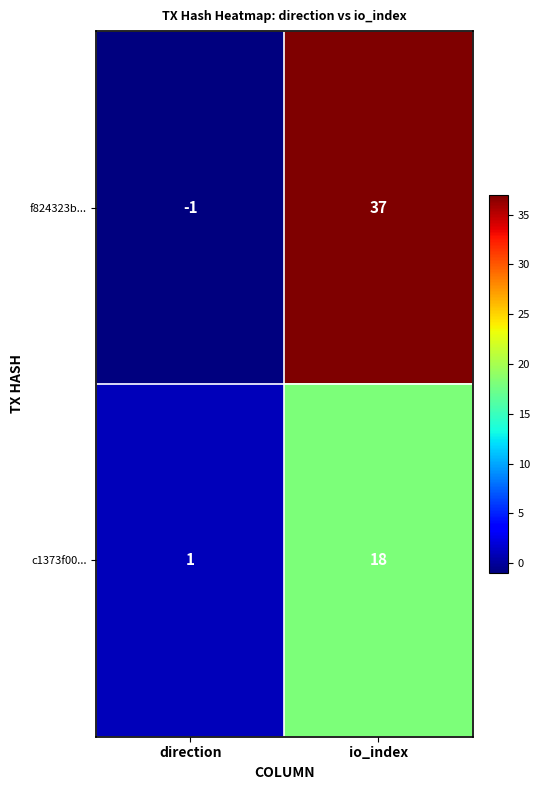

At io_index, list the series in order from smallest to largest.

c1373f00..., f824323b...